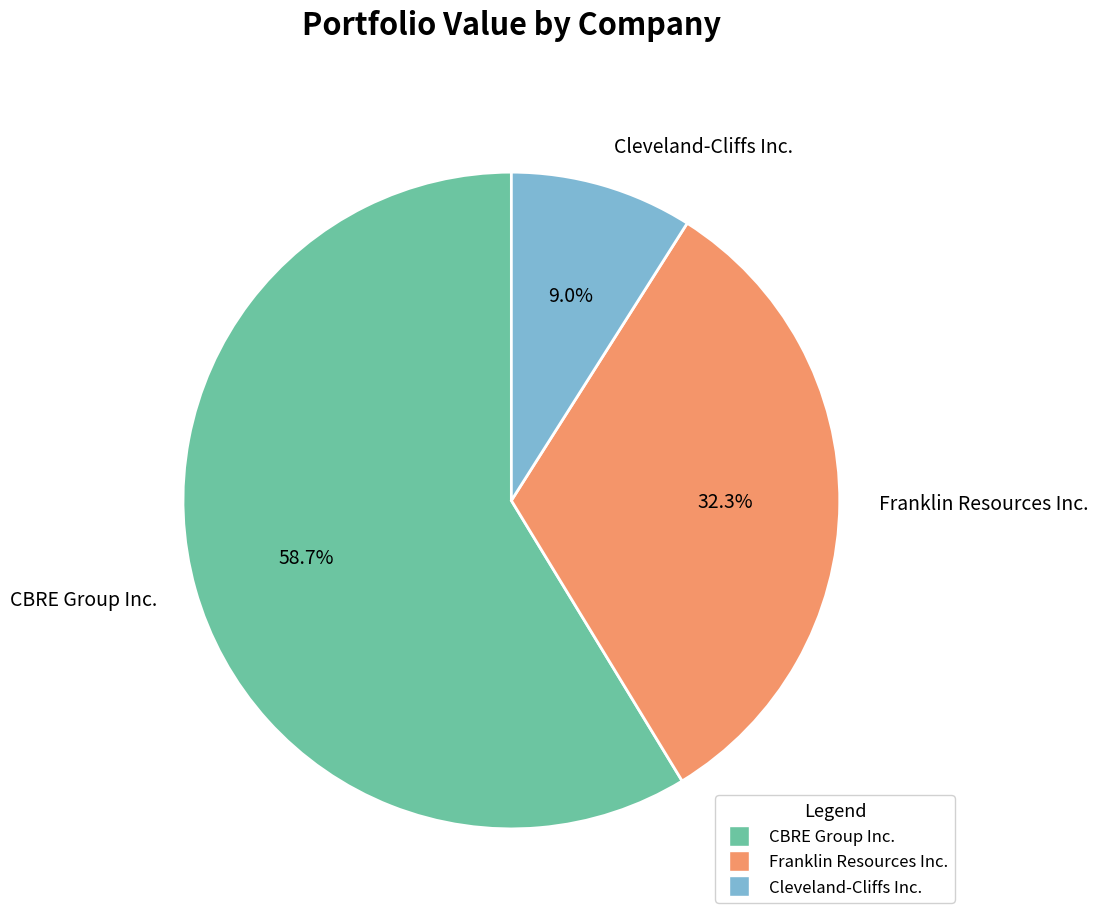

Approximately how many times larger is the value at CBRE Group Inc. compared to Franklin Resources Inc.?

1.8